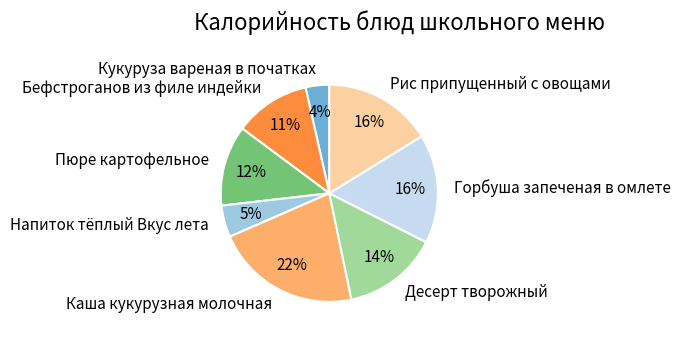

The Пюре картофельное slice represents 2% of the pie. True or false?

False